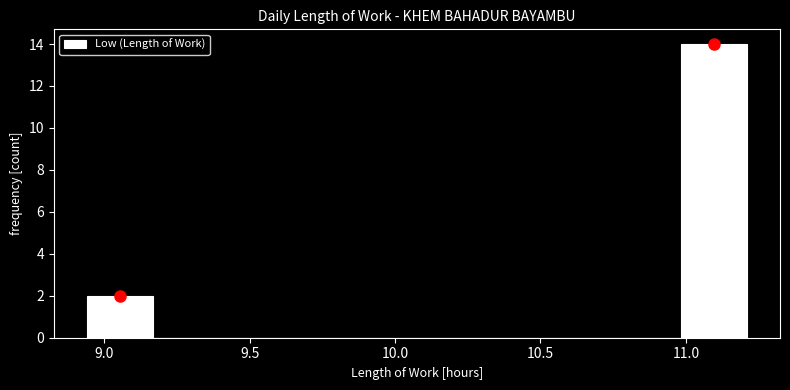

What is the height of the bar covering 11.00 to 11.20 on the x-axis? Neither the bar edges nor the heights are printed on the chart, so give them approximately, as read against the axes.

14